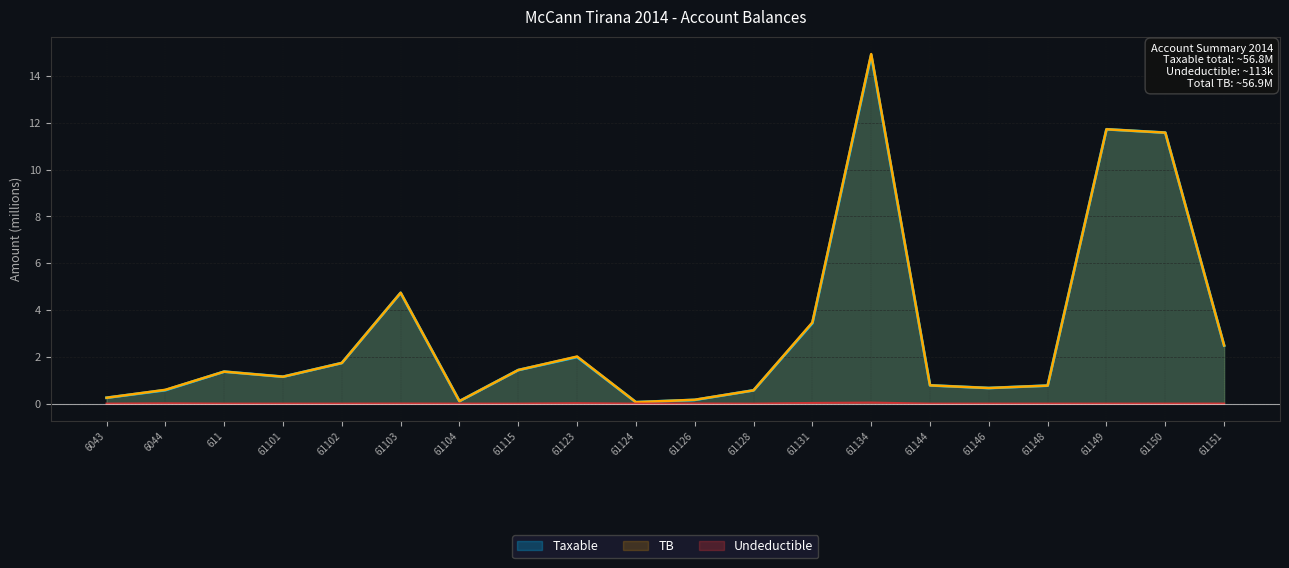

What is the difference between the TB values at 61151 and 6044?

1.9